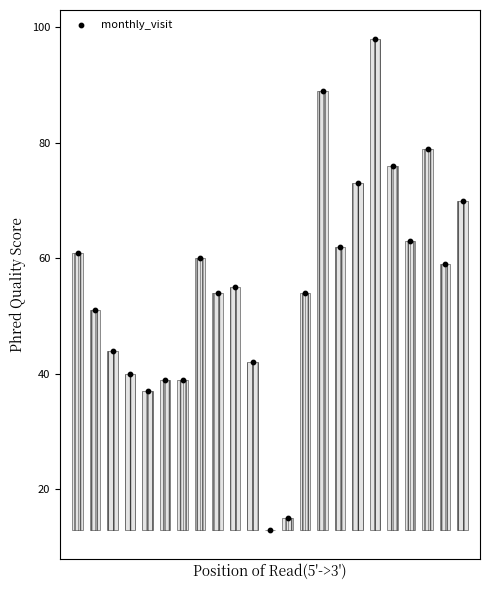

What is the range of Y values (max minus min)?

85